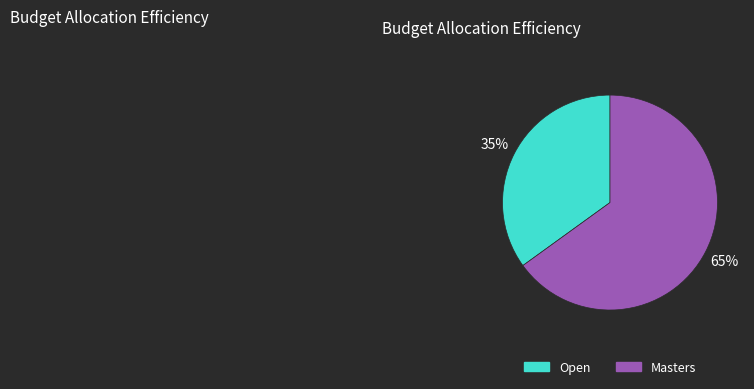

To the nearest percent, what is the combined percentage of Оpen and Masters?

100%